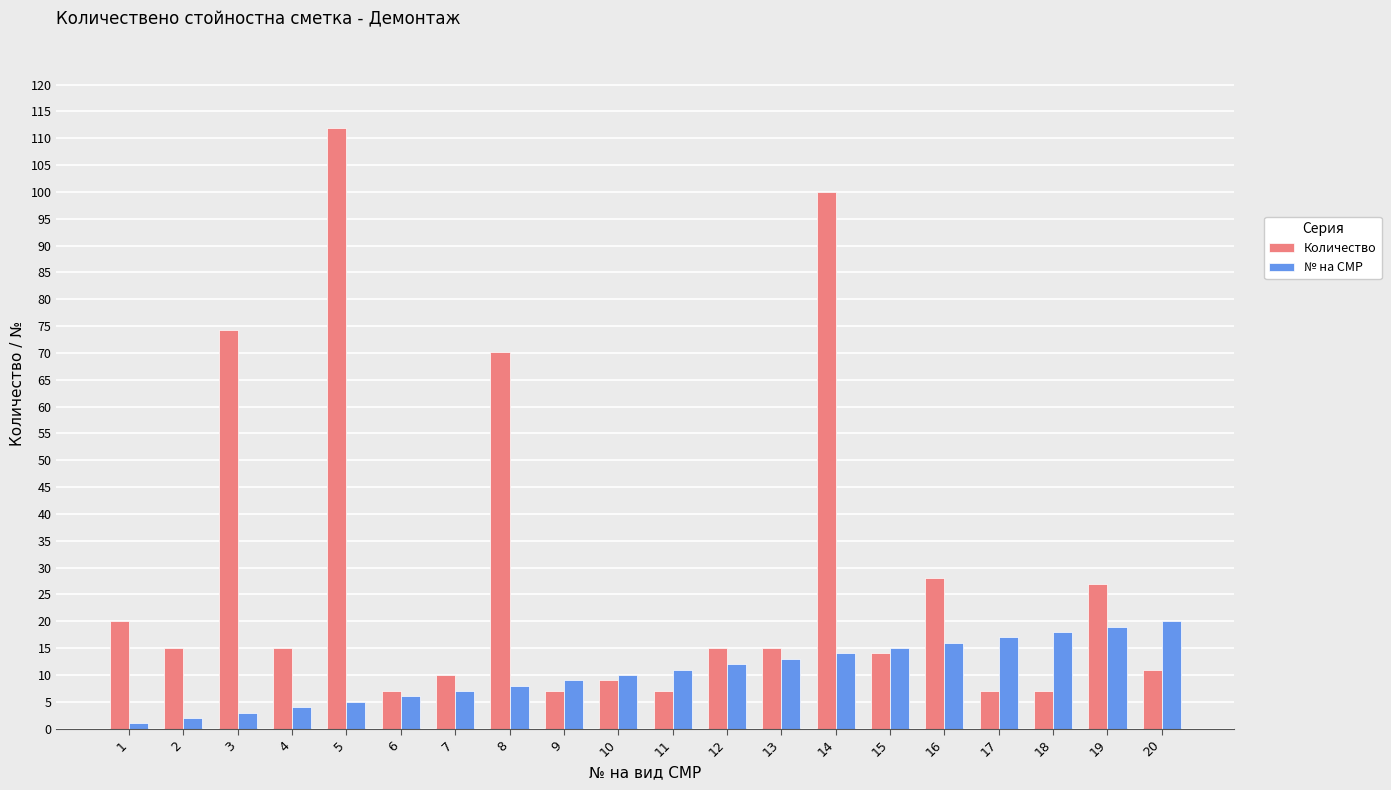

What is the value of the № на СМР bar at the 16th from the left?

16.0